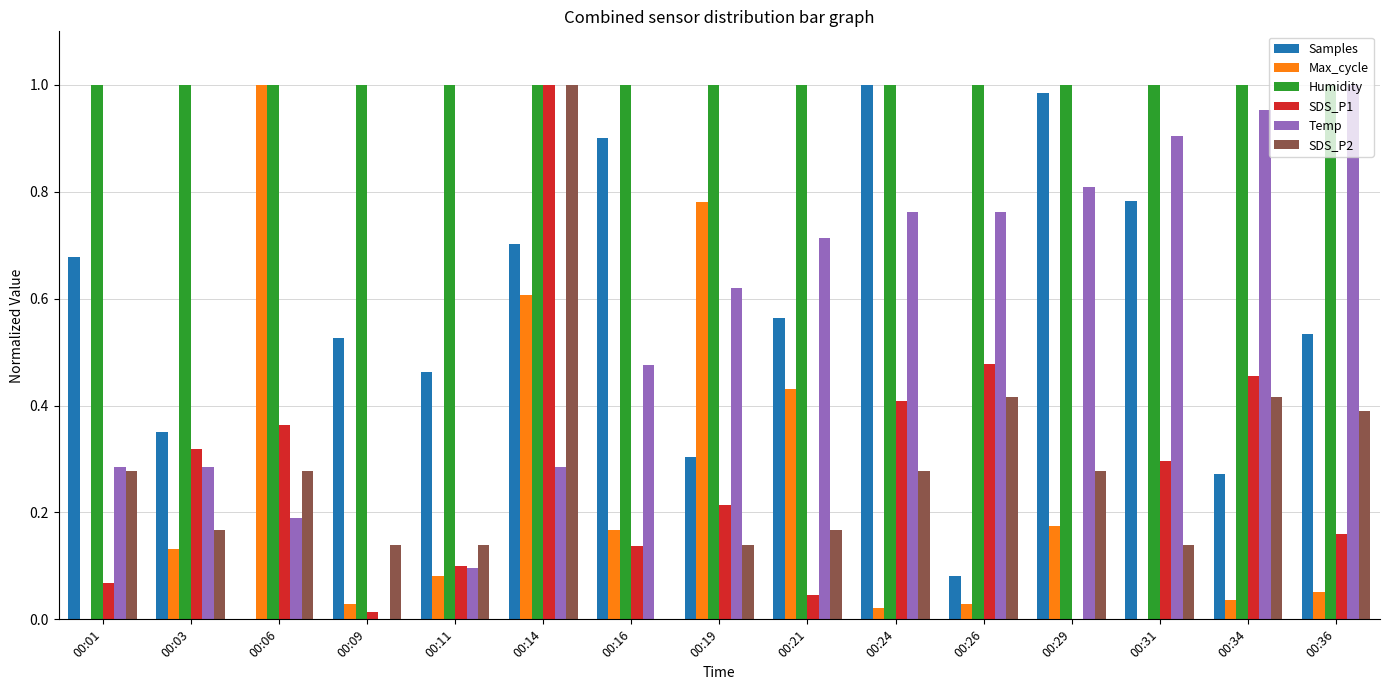

Which category has the highest value in the Temp series?

00:36